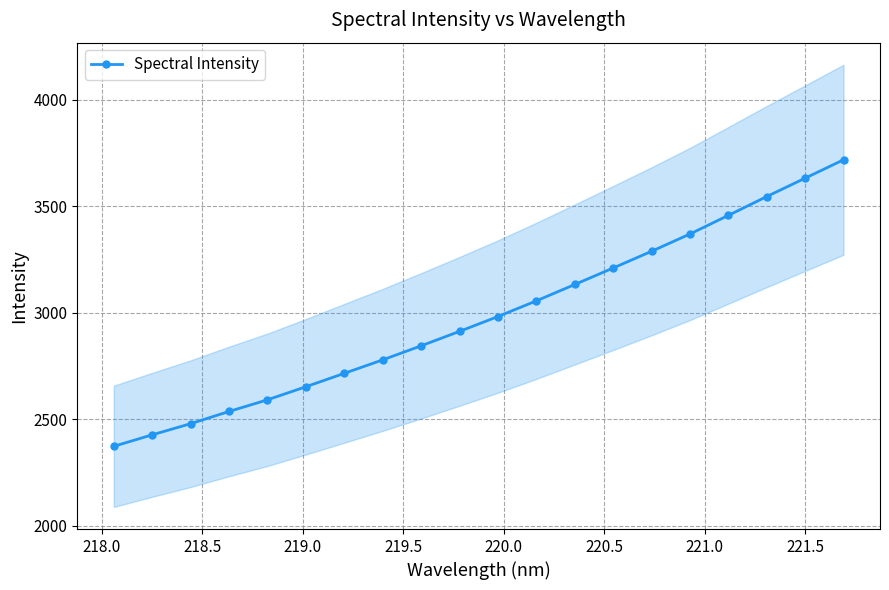

Is this an area chart (filled region under the line)?

No